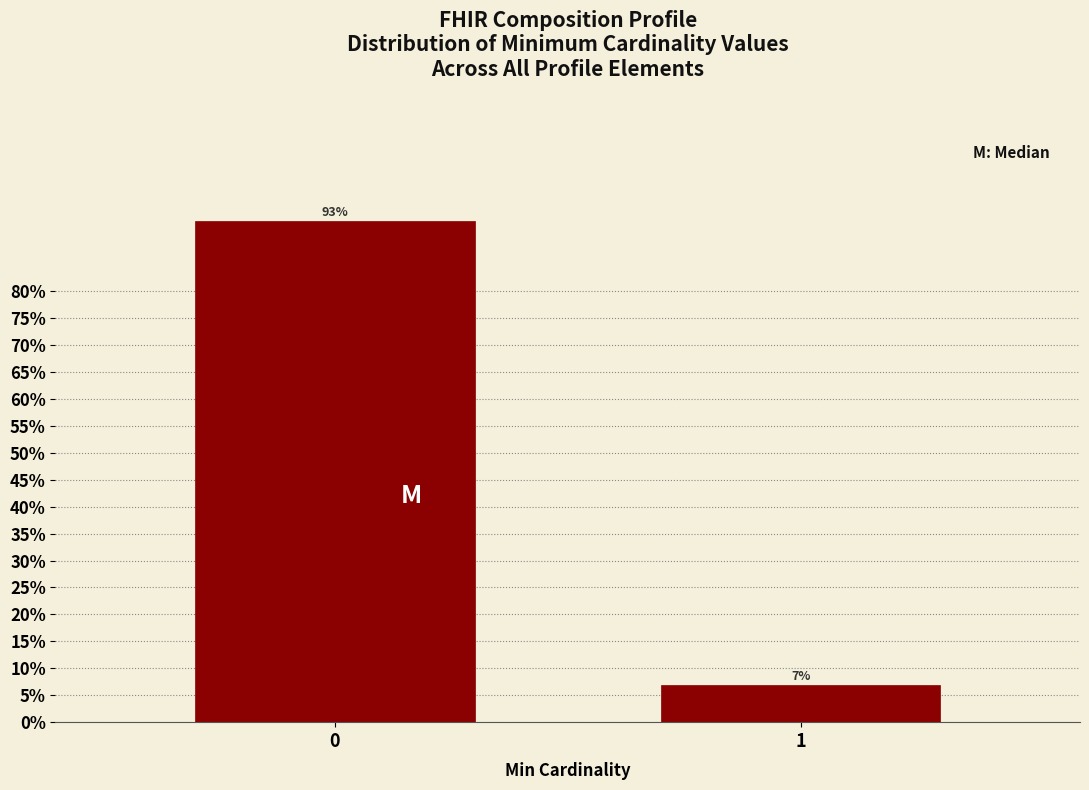

The chart shows a value of 2.6 at 1. True or false?

False